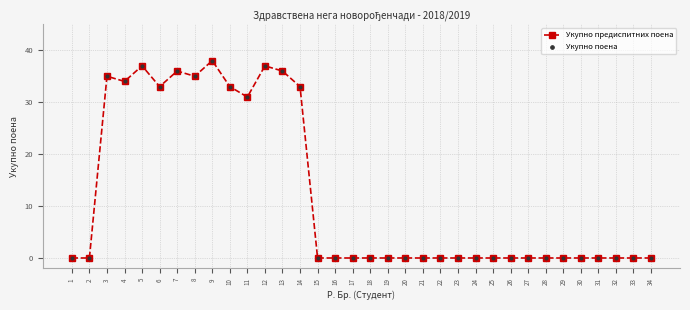

Where is the first local maximum?

3